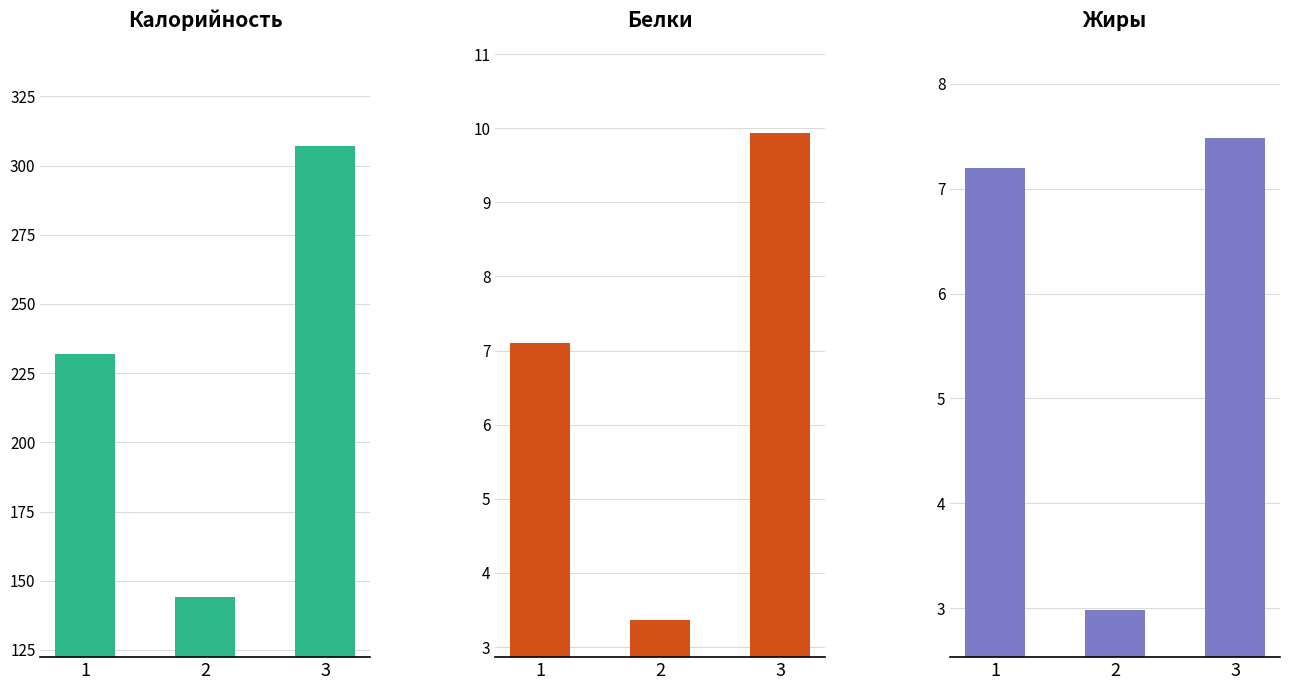

How many data points in Калорийность are above 232?

1